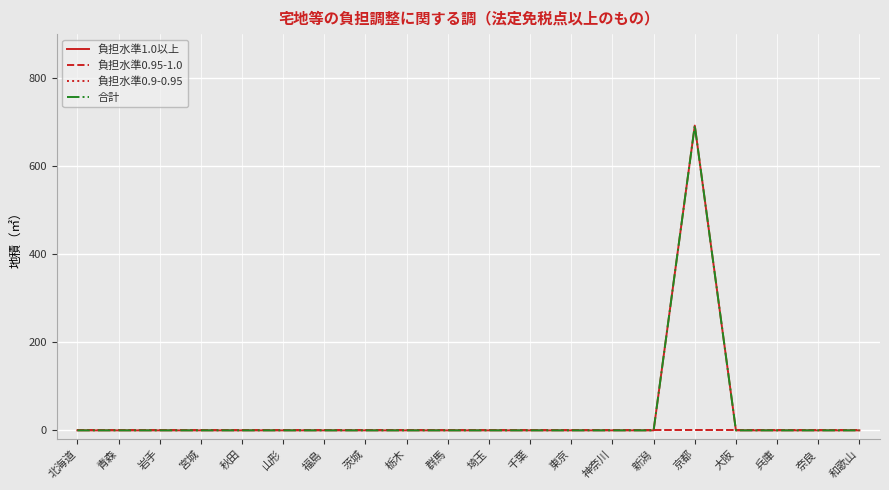

Is this an area chart (filled region under the line)?

No